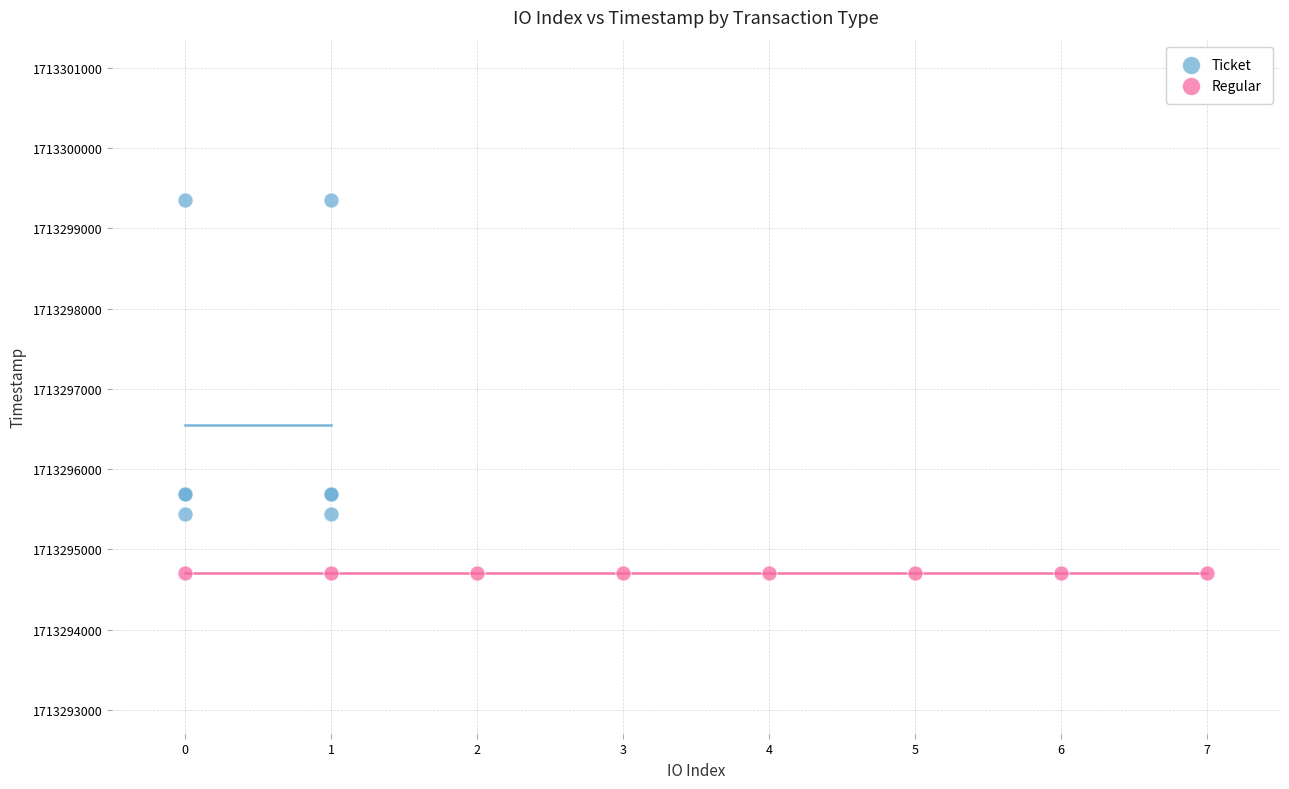

Which series reaches the minimum Y coordinate?

Regular